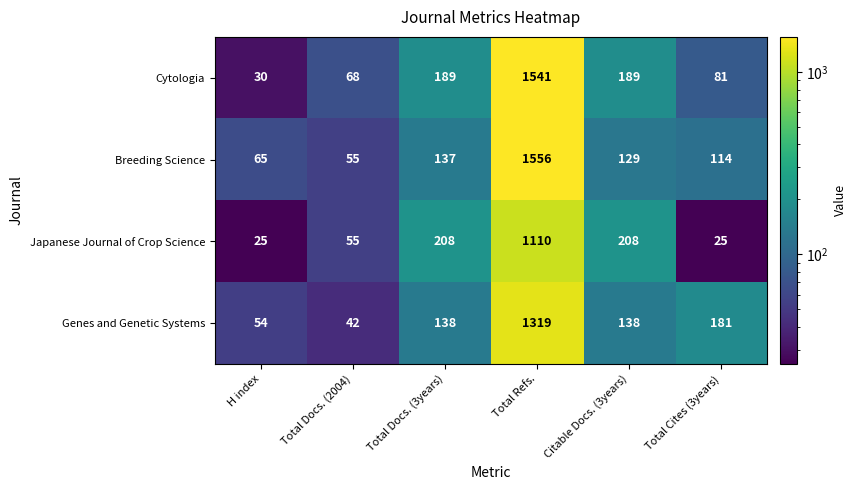

At which category is the sum across all series the highest?

Total Refs.